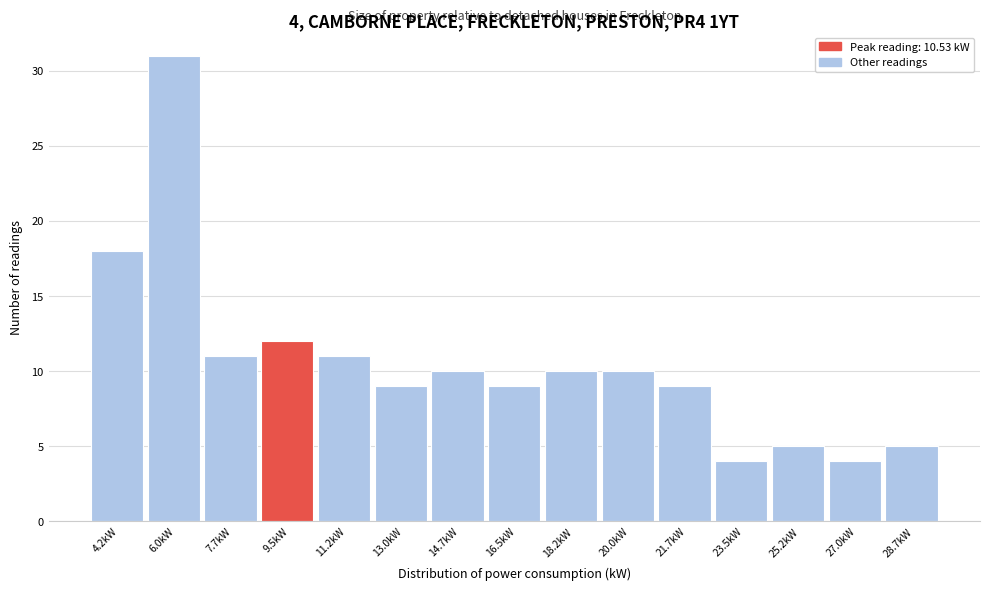

Reading left to right, list all the values displayed in this chart.

18	31	11	12	11	9	10	9	10	10	9	4	5	4	5